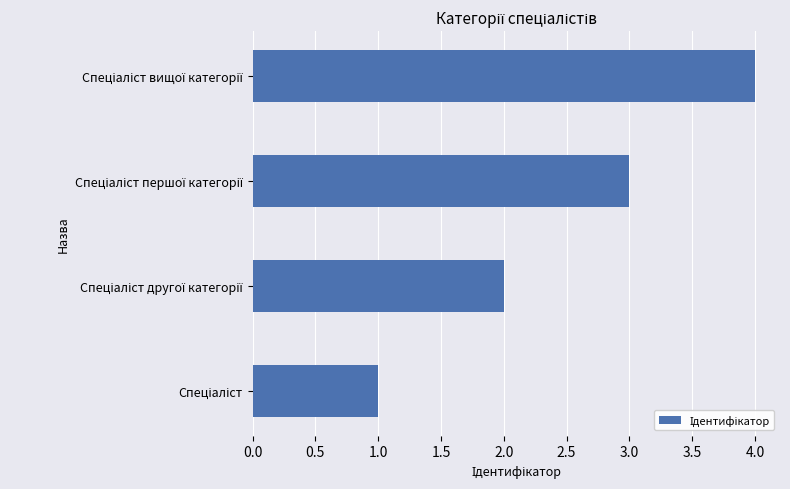

What is the maximum value shown in the chart?

4